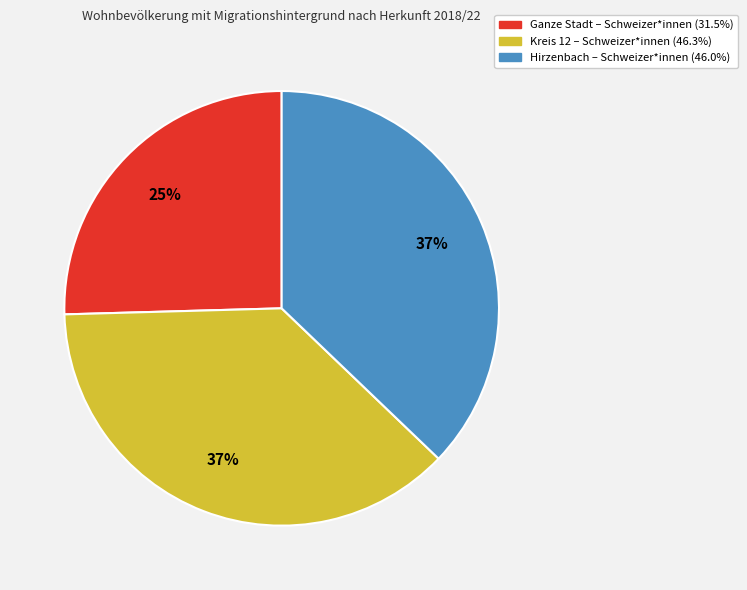

Is there any slice that represents more than half of the pie?

No